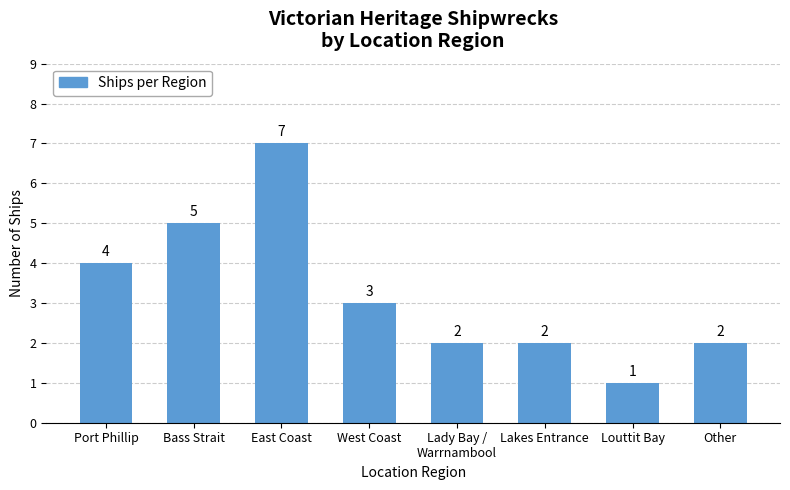

Where is the data nearest to the value 4?

Port Phillip